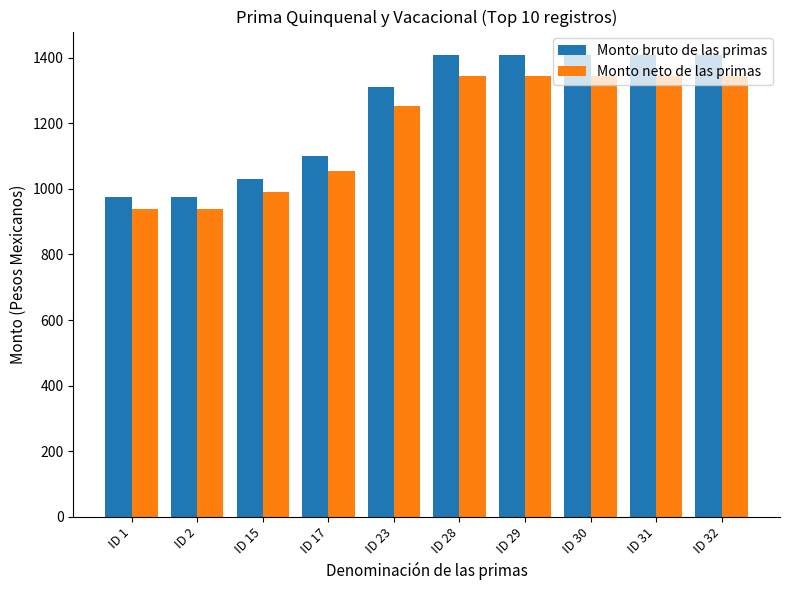

The value of Monto neto de las primas at ID 30 is 2329.9. True or false?

False